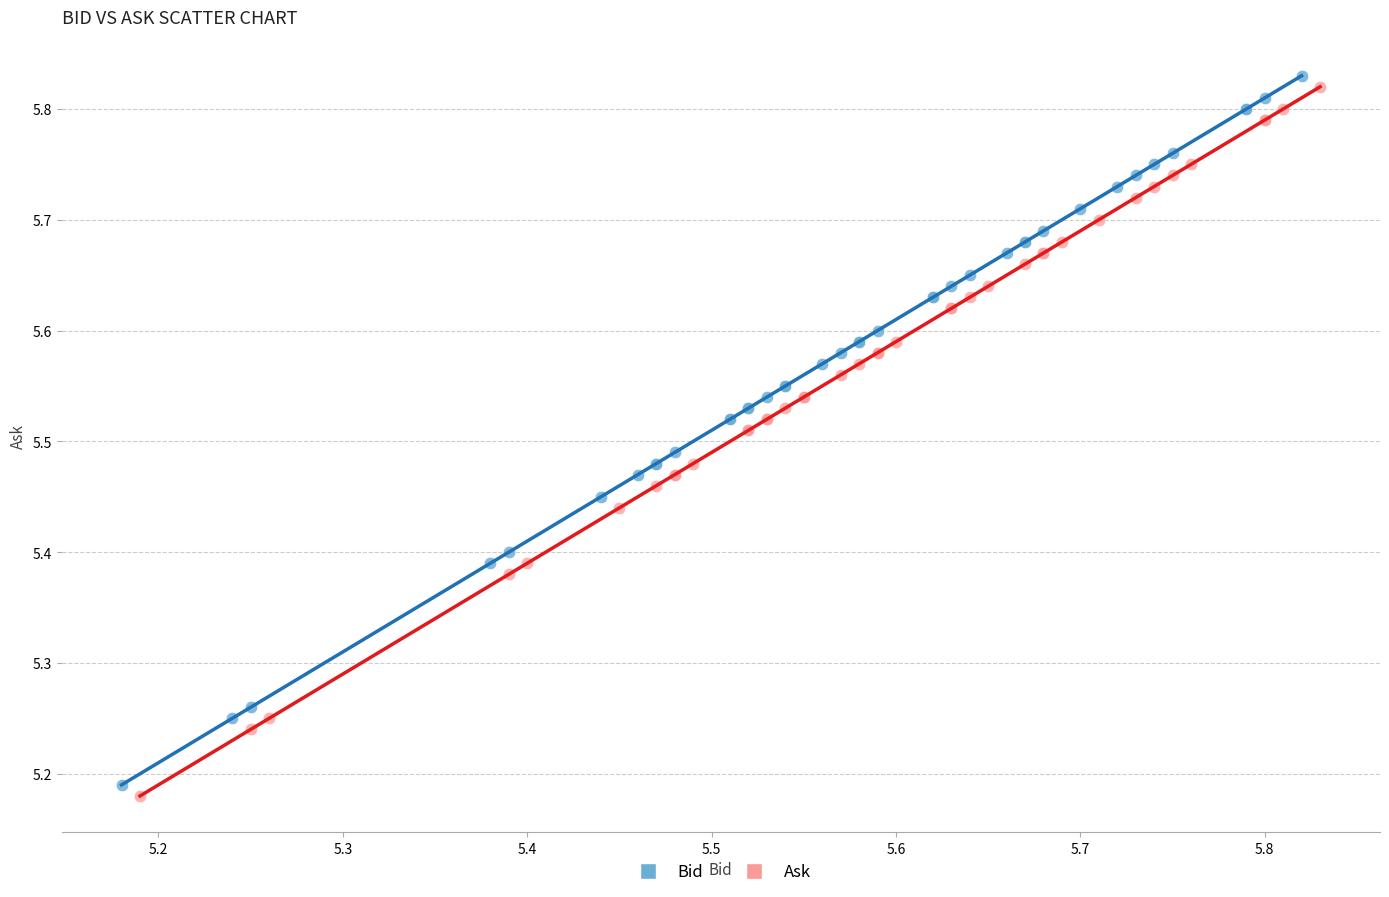

What are all the series names shown in the legend?

Bid, Ask